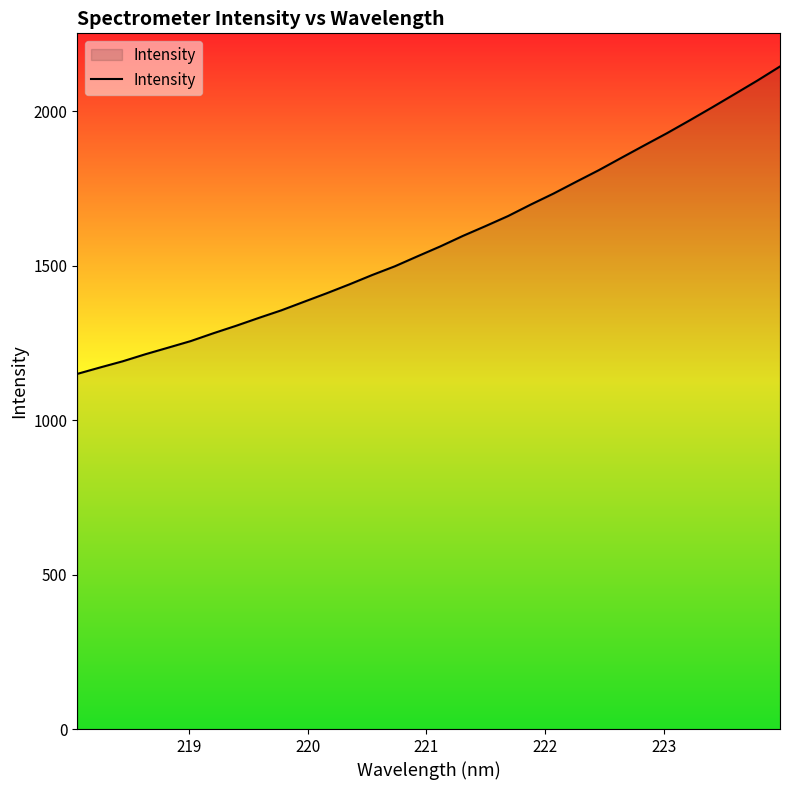

What is the difference between the maximum and minimum values?

994.9